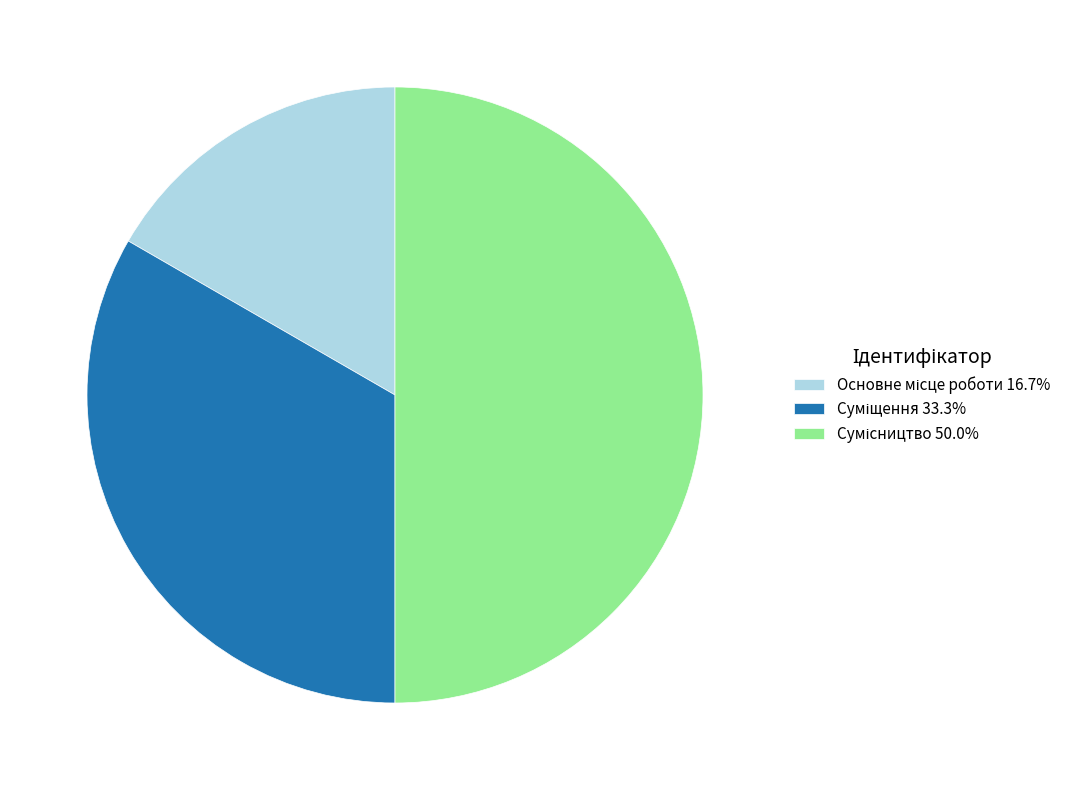

How many segments does this pie chart have?

3